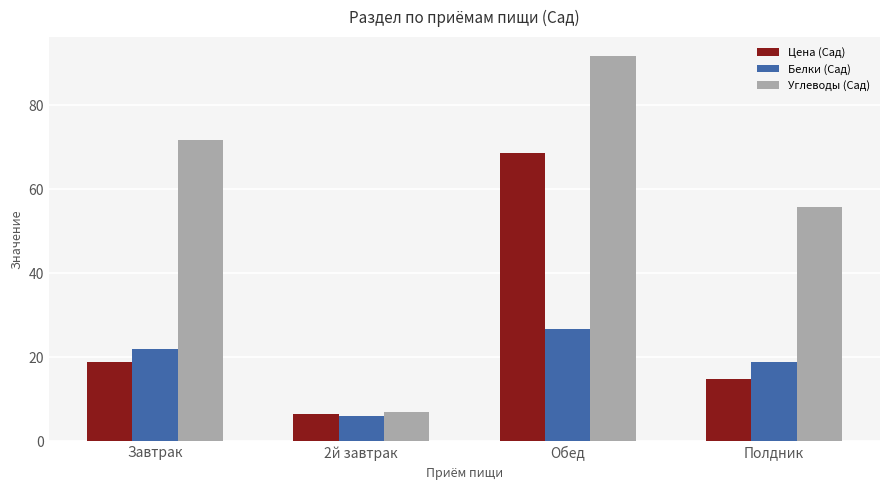

At which category is the sum across all series the highest?

Обед